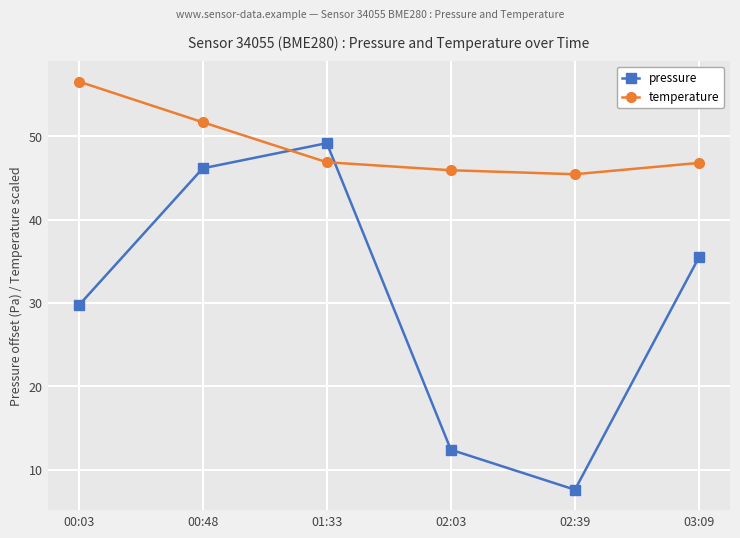

Between which two adjacent categories do temperature and pressure first intersect?

00:48 and 01:33